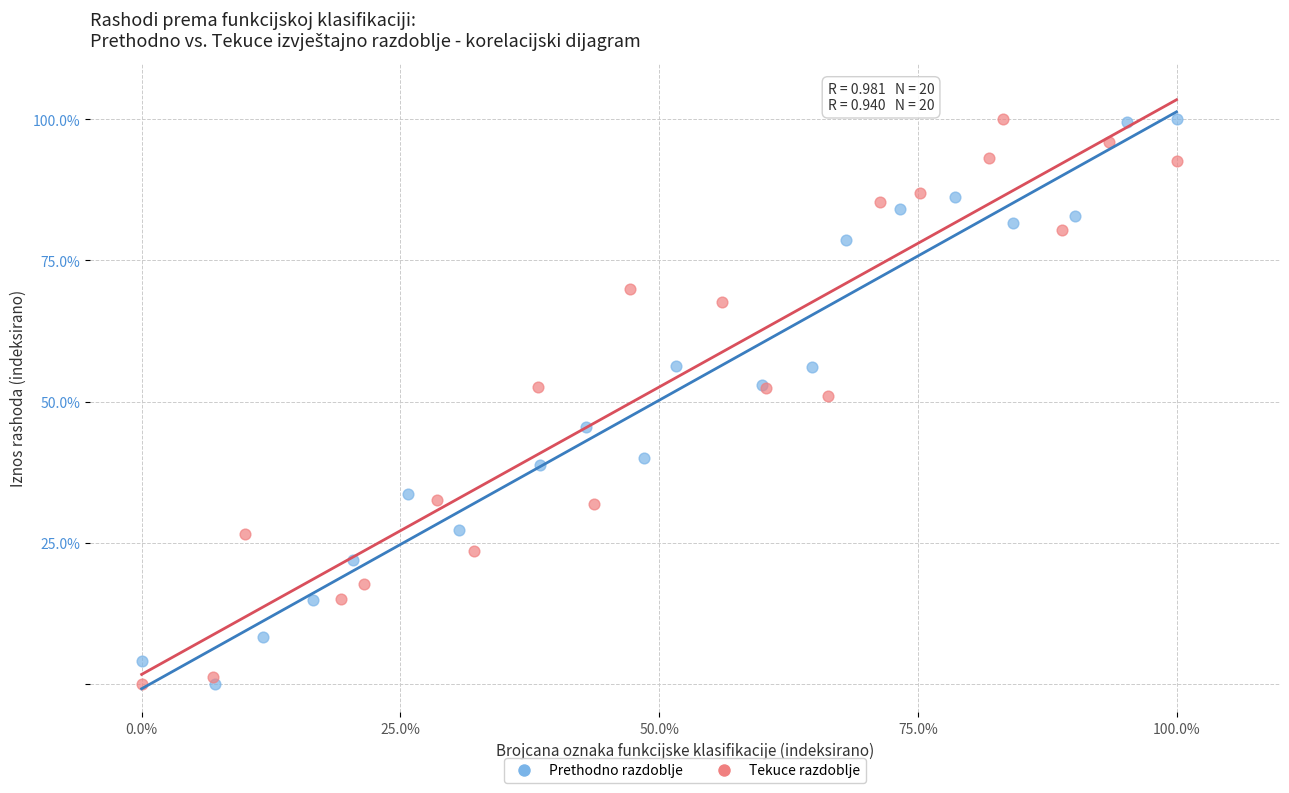

What are all the series names shown in the legend?

Prethodno razdoblje, Tekuce razdoblje